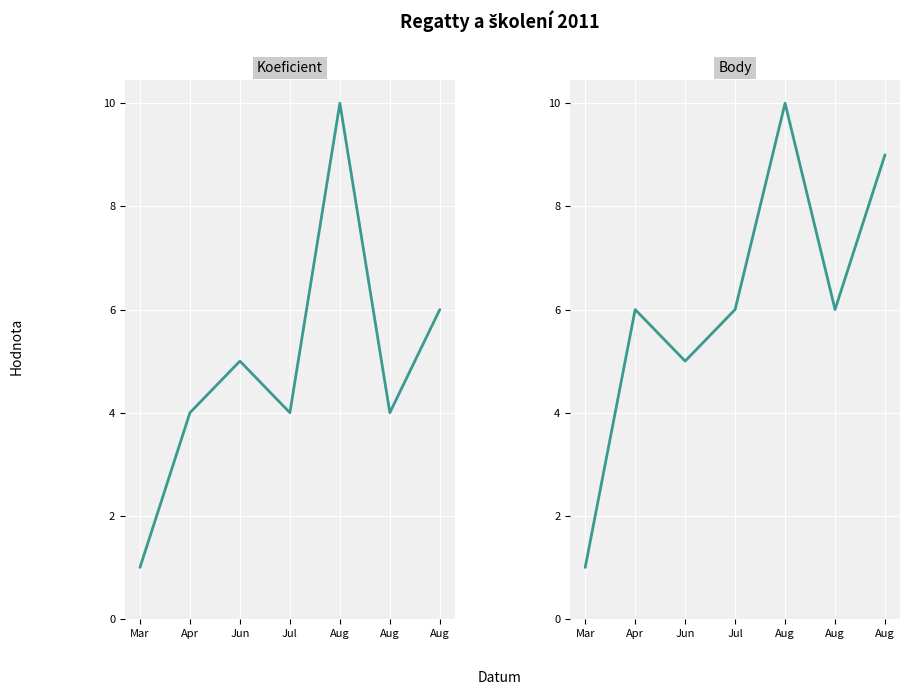

Is it true that Koeficient equals 7 at Apr?

False